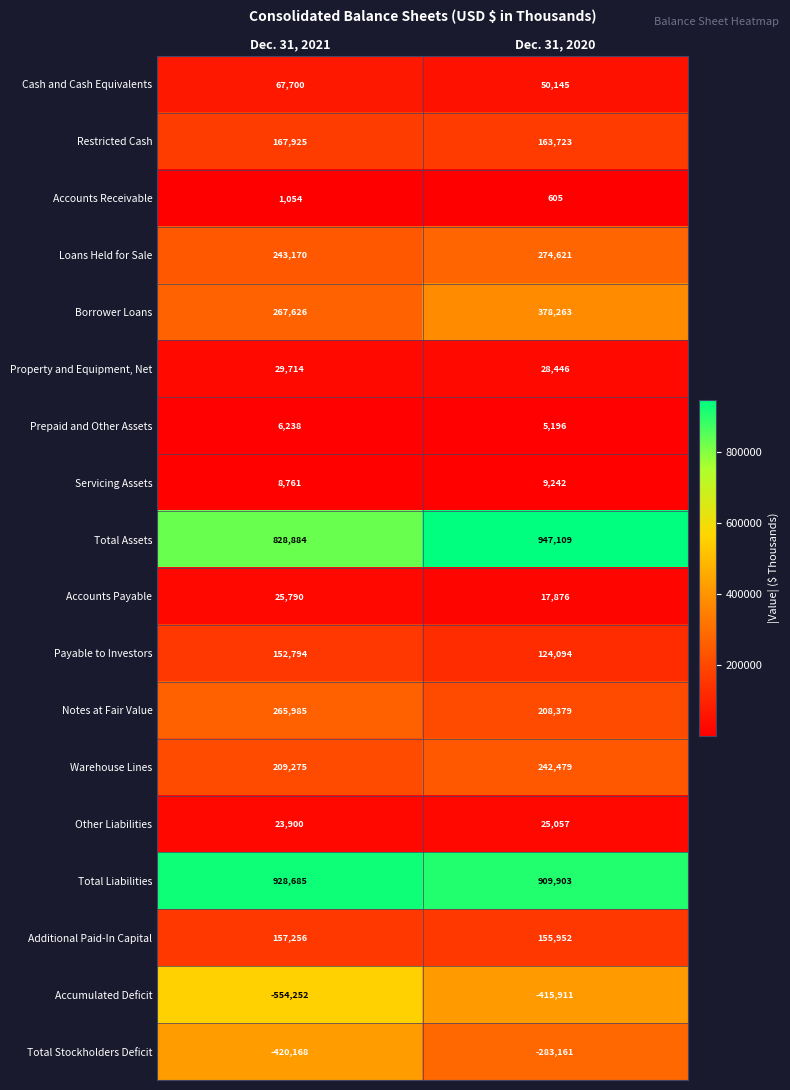

What is the total value across all series at Dec. 31, 2021?

2410337